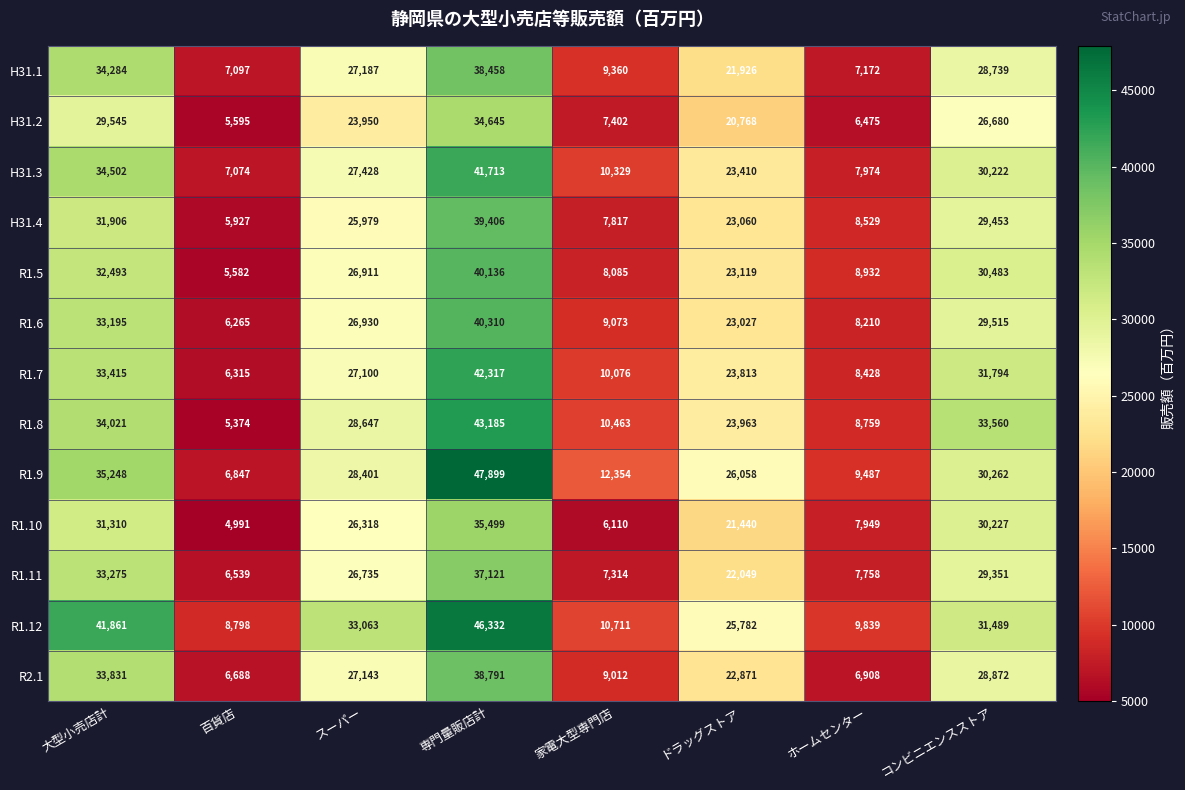

Which label corresponds to the largest value in the chart?

専門量販店計